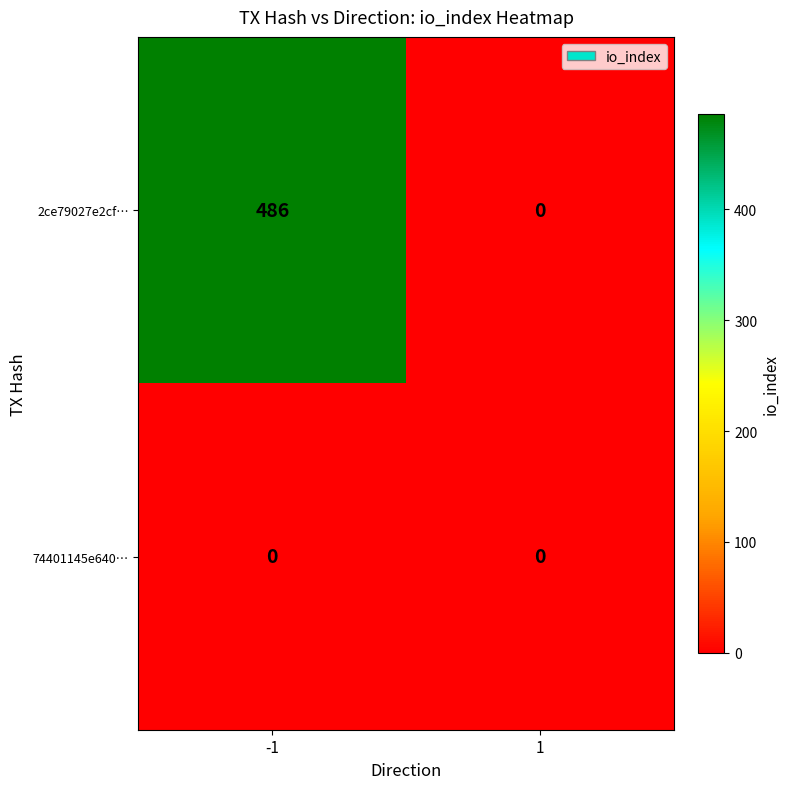

Reading right to left, list all the values displayed in this chart.

2ce79027e2cf…: 1=0	-1=486
74401145e640…: 1=0	-1=0